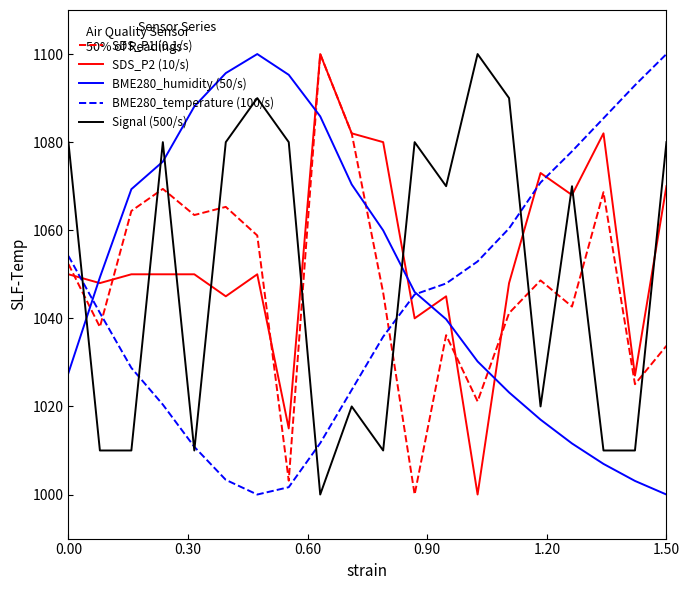

Which series ends up on top after the final intersection of BME280_temperature (100/s) and SDS_P1 (0.1/s)?

BME280_temperature (100/s)